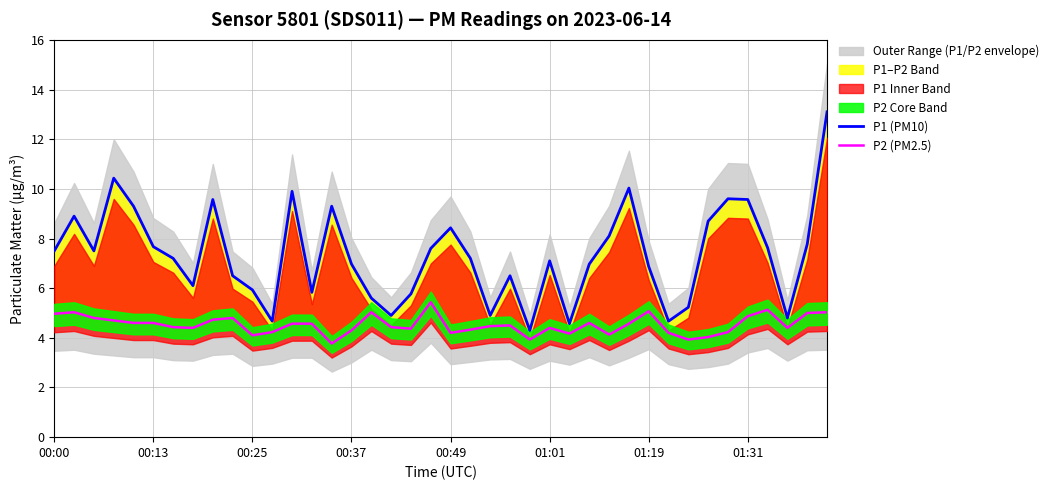

The value of P2 (PM2.5) at 00:49 is 6.3. True or false?

False